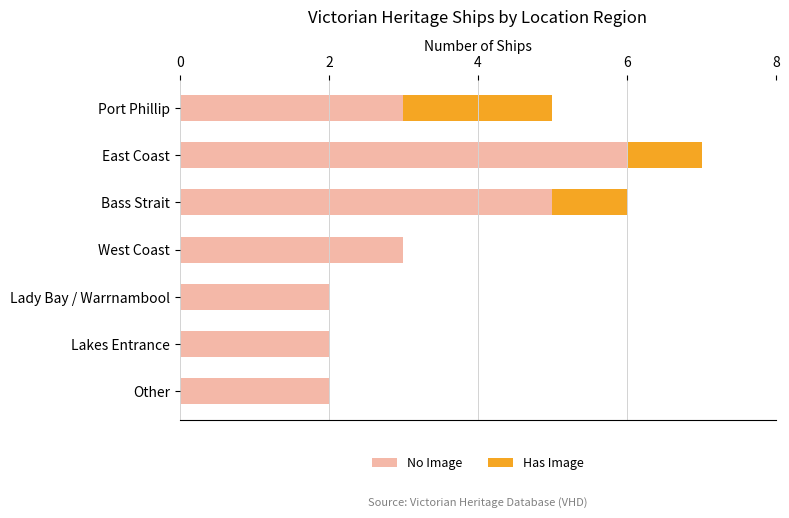

Count the number of categories in the chart.

7